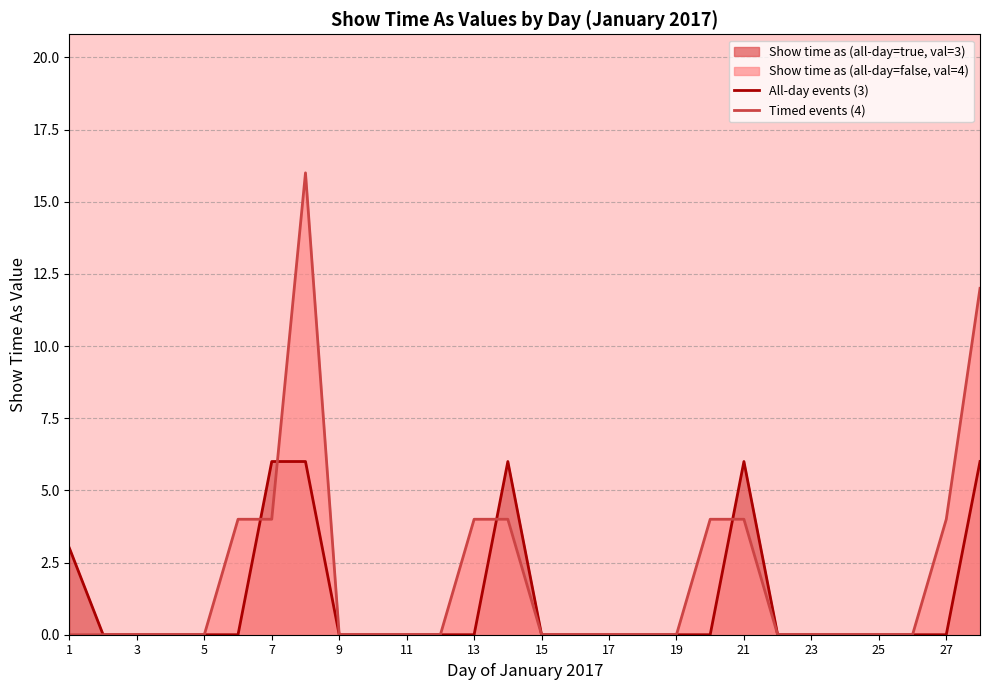

Reading left to right, list all the values displayed in this chart.

All-day events (3): 3	0	0	0	0	0	6	6	0	0	0	0	0	6	0	0	0	0	0	0	6	0	0	0	0	0	0	6
Timed events (4): 0	0	0	0	0	4	4	16	0	0	0	0	4	4	0	0	0	0	0	4	4	0	0	0	0	0	4	12